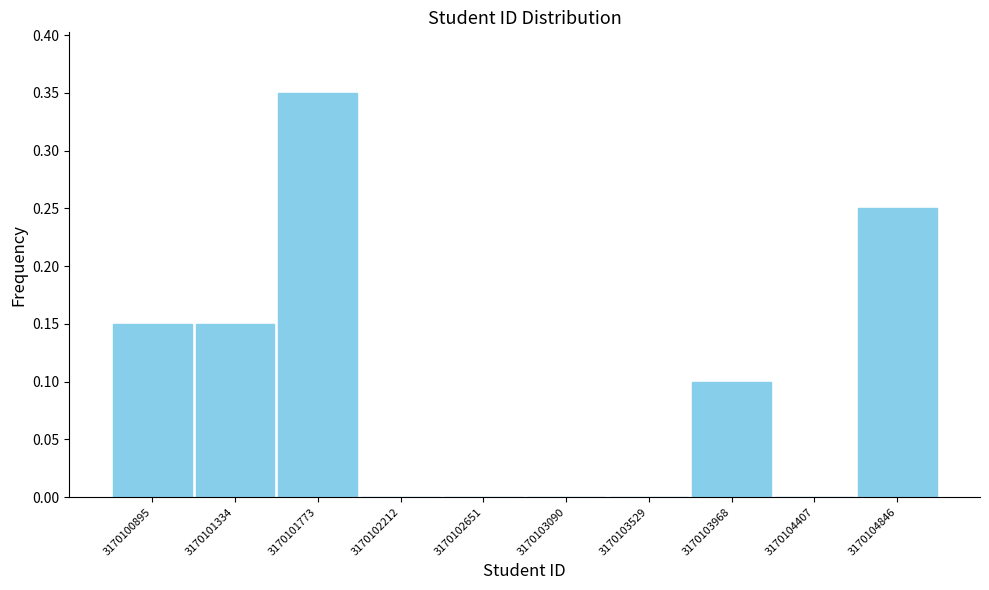

The chart shows a value of 0.1 at 3170101334. True or false?

True